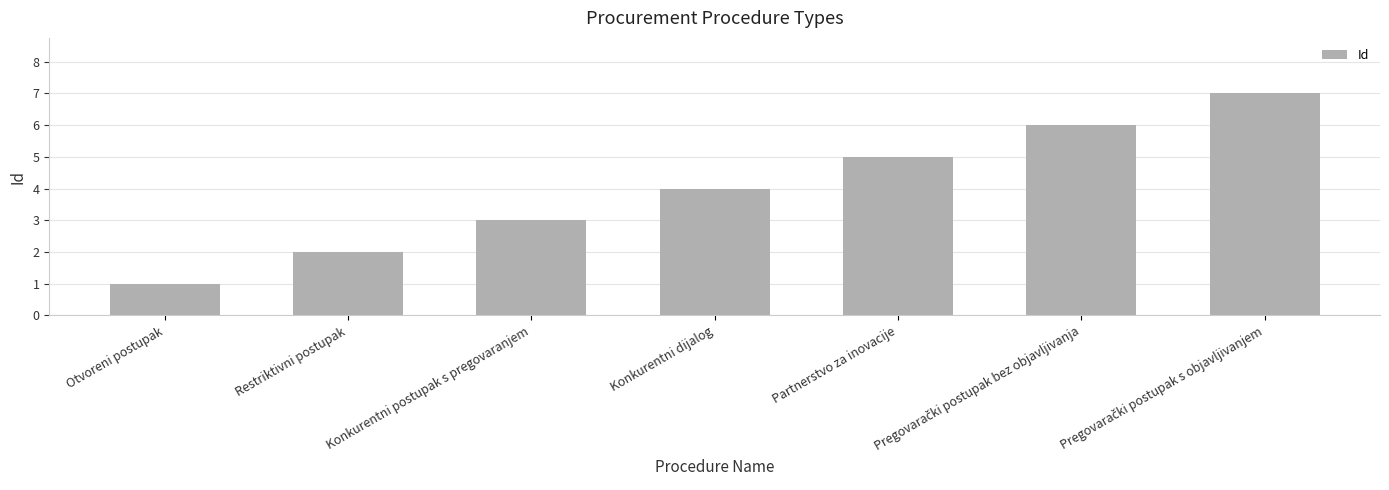

Is it true that the value at Konkurentni dijalog is 4?

True